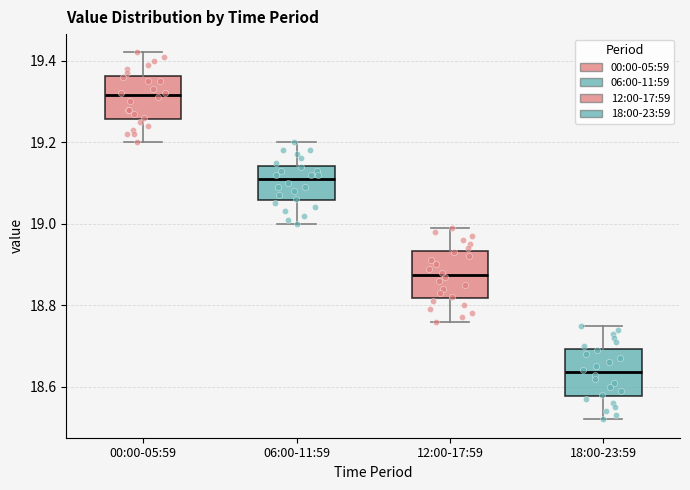

Reading left to right, read every box against the y-axis: the position of its median line, the range the box covers, and the ends of its whiskers. The values are not printed on the chart, so give them approximately, as read against the axis.

00:00-05:59: median 19.32, box 19.26 to 19.36, whiskers 19.20 to 19.42
06:00-11:59: median 19.12, box 19.06 to 19.14, whiskers 19.00 to 19.20
12:00-17:59: median 18.88, box 18.82 to 18.94, whiskers 18.76 to 19.00
18:00-23:59: median 18.64, box 18.58 to 18.70, whiskers 18.52 to 18.76